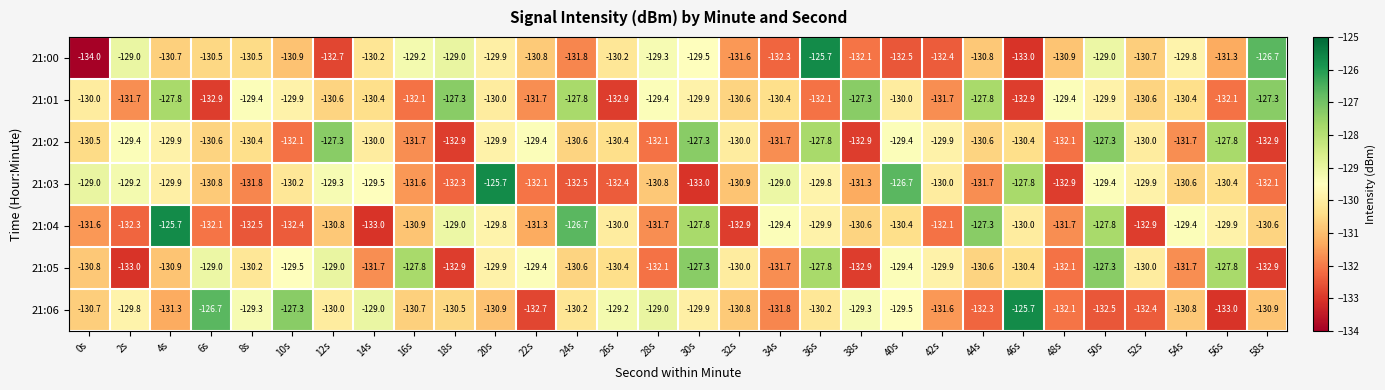

What is the sum of all 21:04 values?

-3912.5